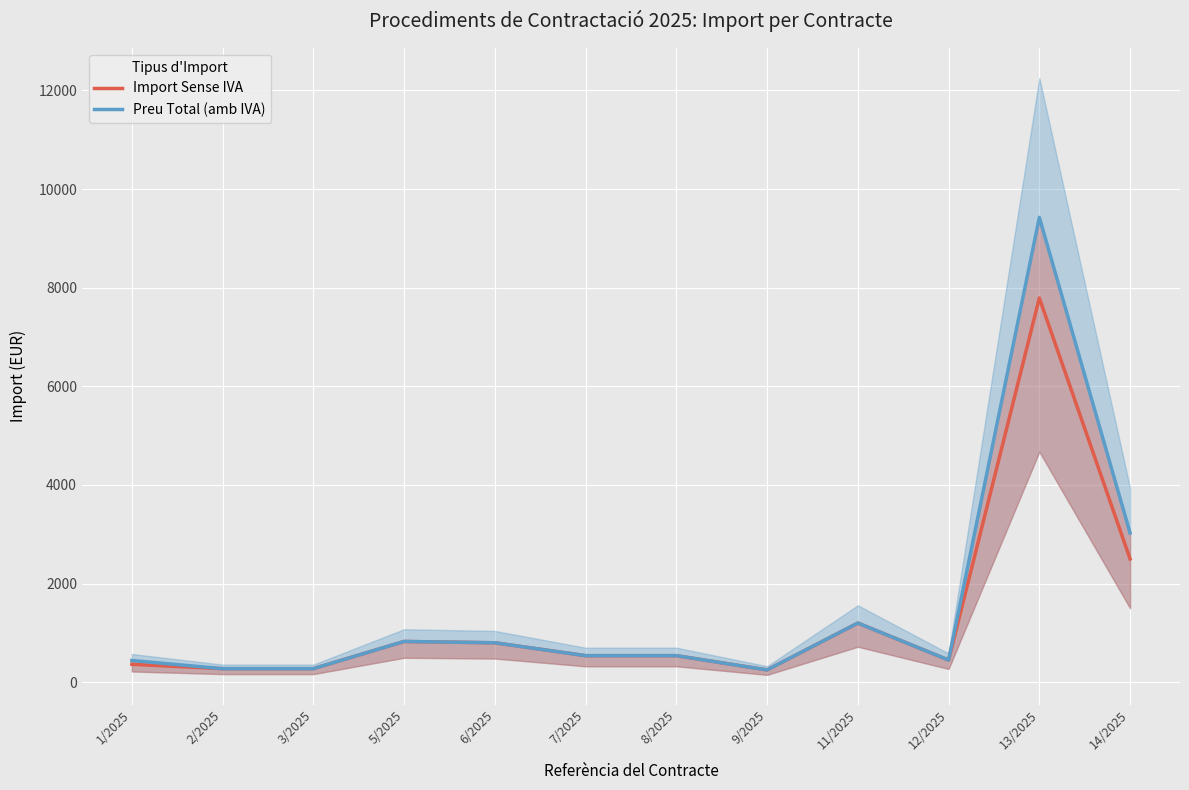

How many interior local peaks does the Preu Total (amb IVA) series have?

3